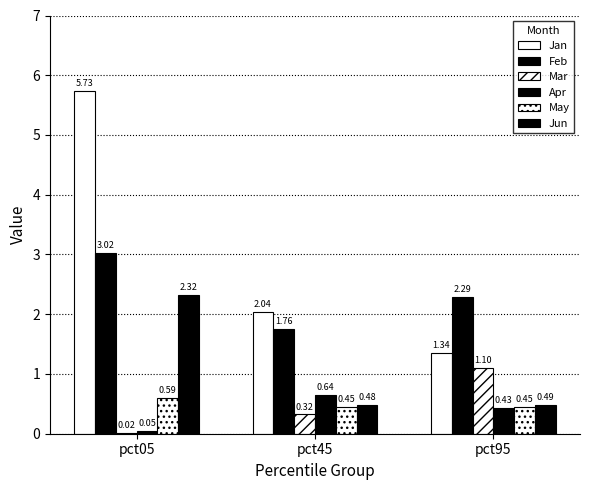

What is the spread (max minus min) of values at pct05?

5.7